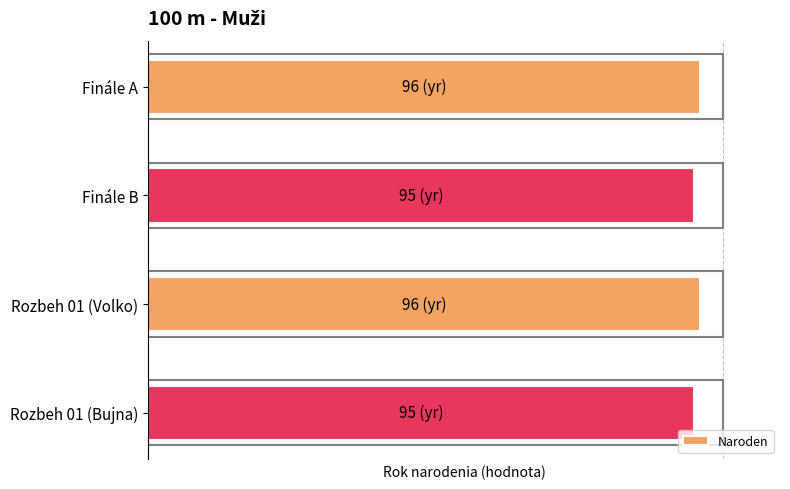

Does the chart contain any negative values?

No